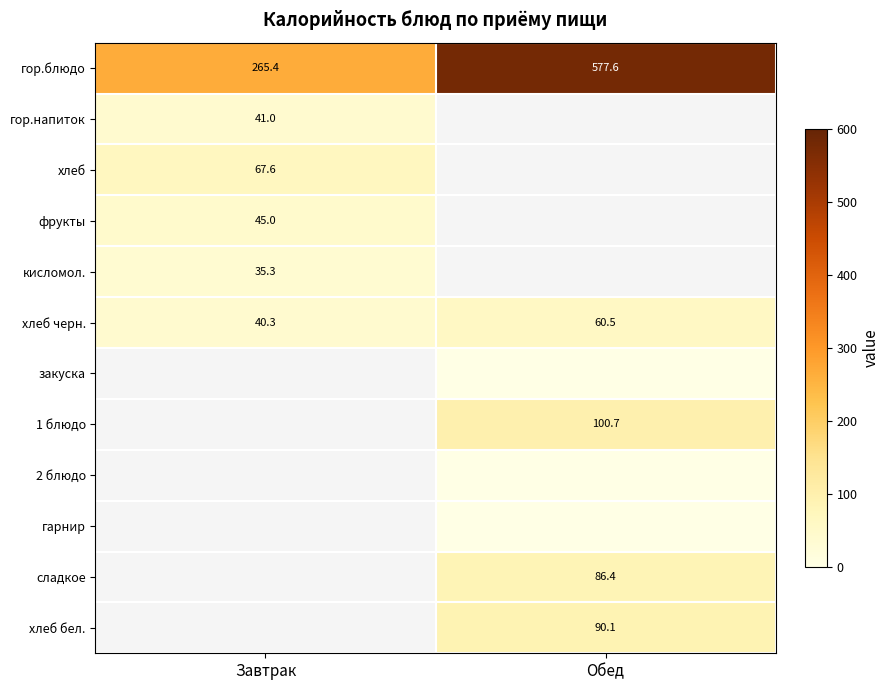

How many data points in гор.блюдо are above 577?

1